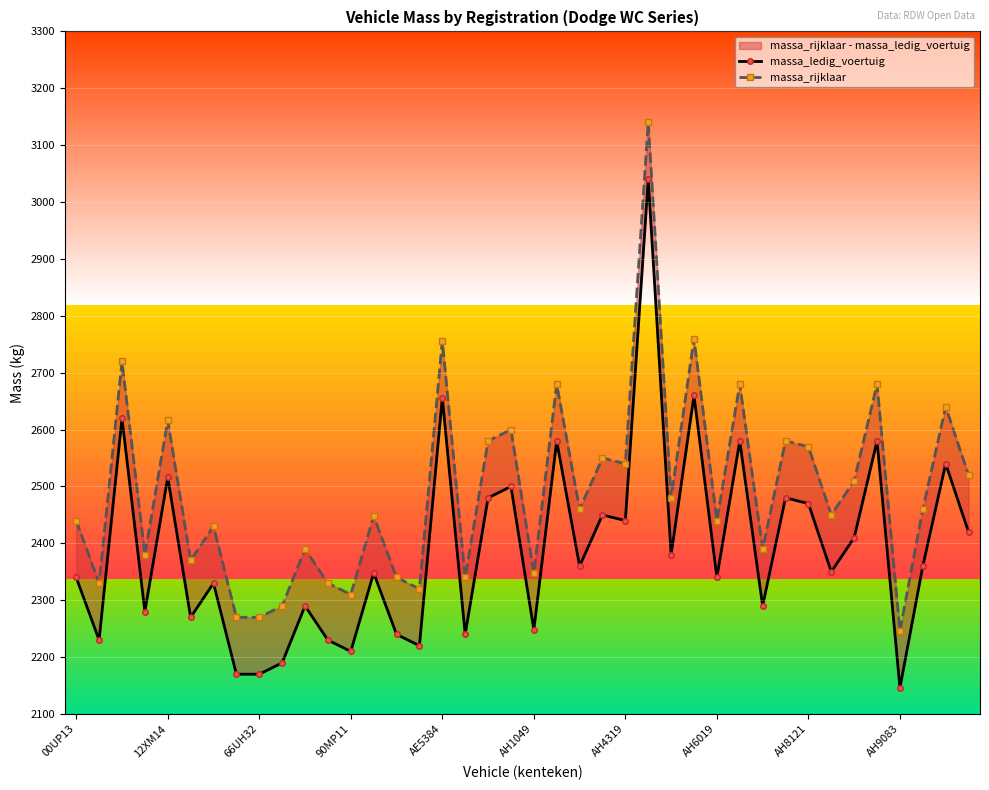

At how many categories does at least one series exceed 2814?

1